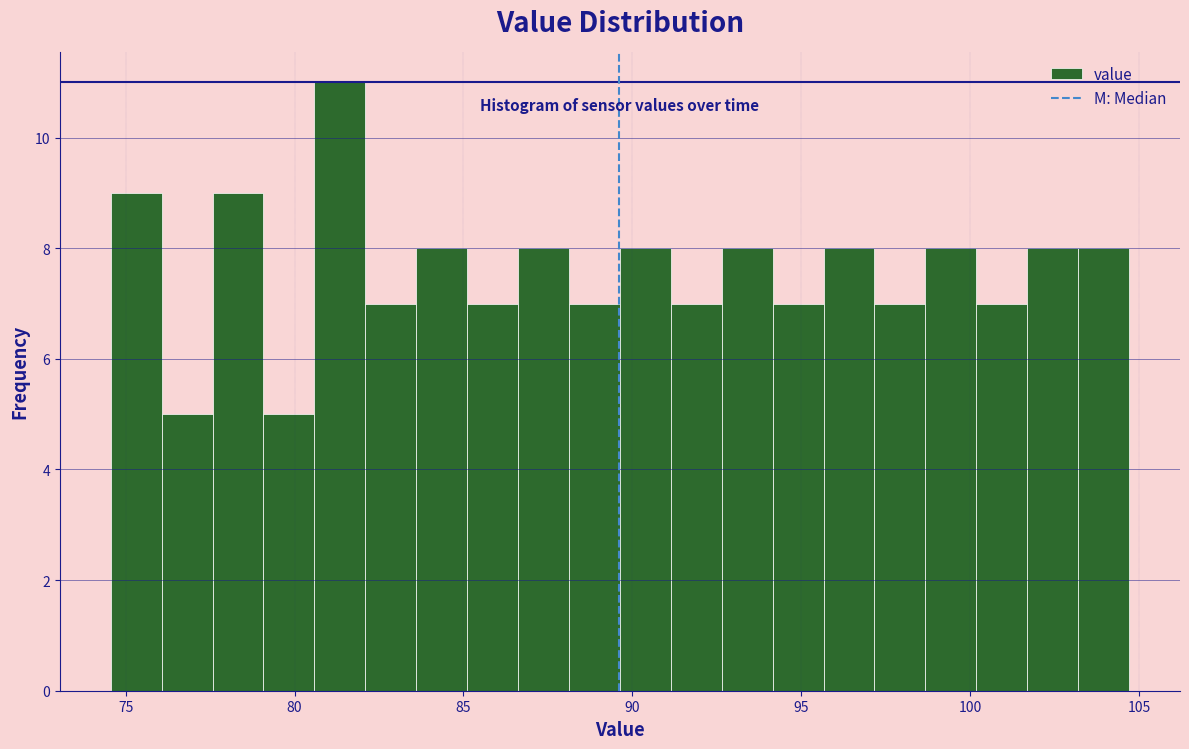

Read against the x-axis, roughly where is the centre of the tallest bar?

81.5